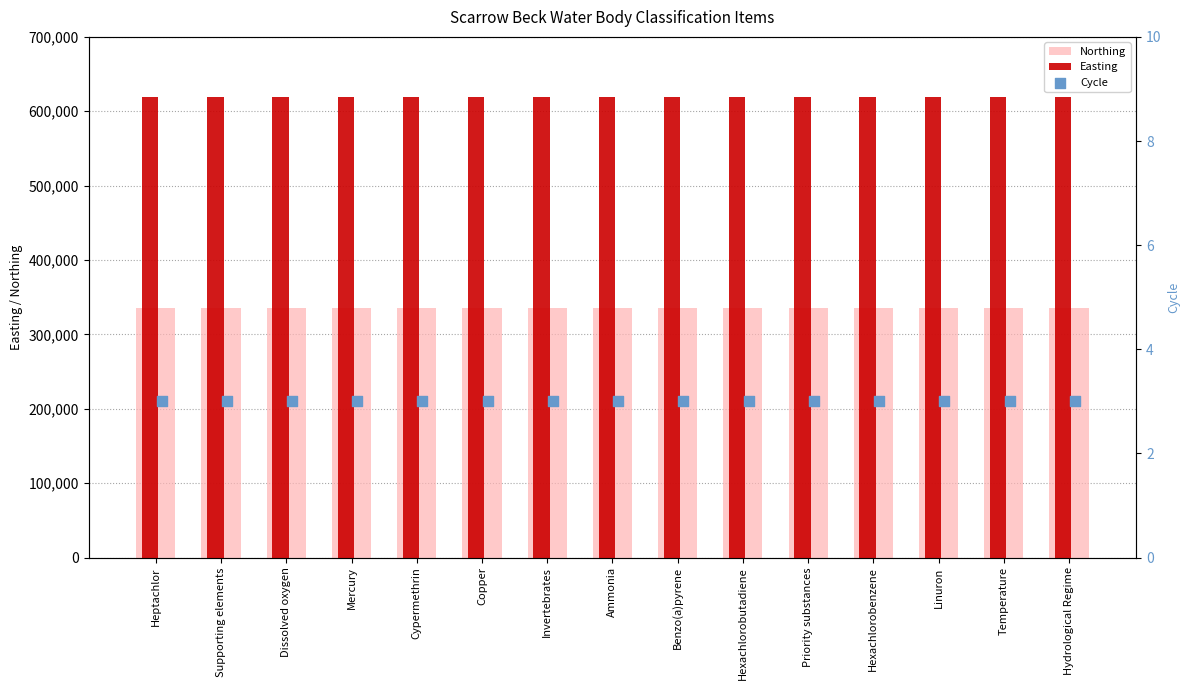

Which series has the largest total across all categories?

Easting